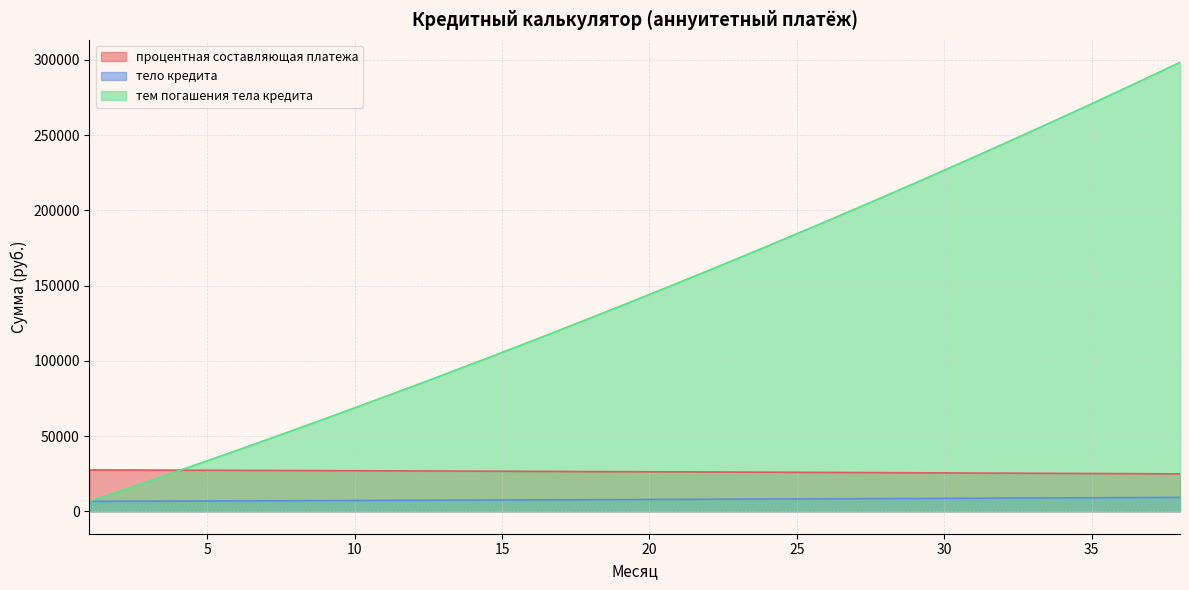

How many lines are shown in the chart?

3